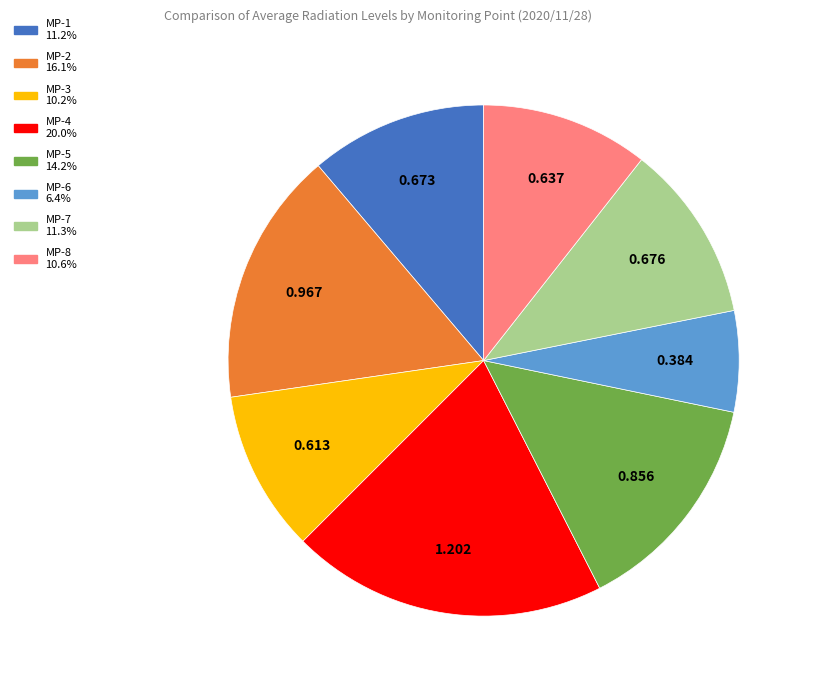

Is there any slice that represents more than half of the pie?

No